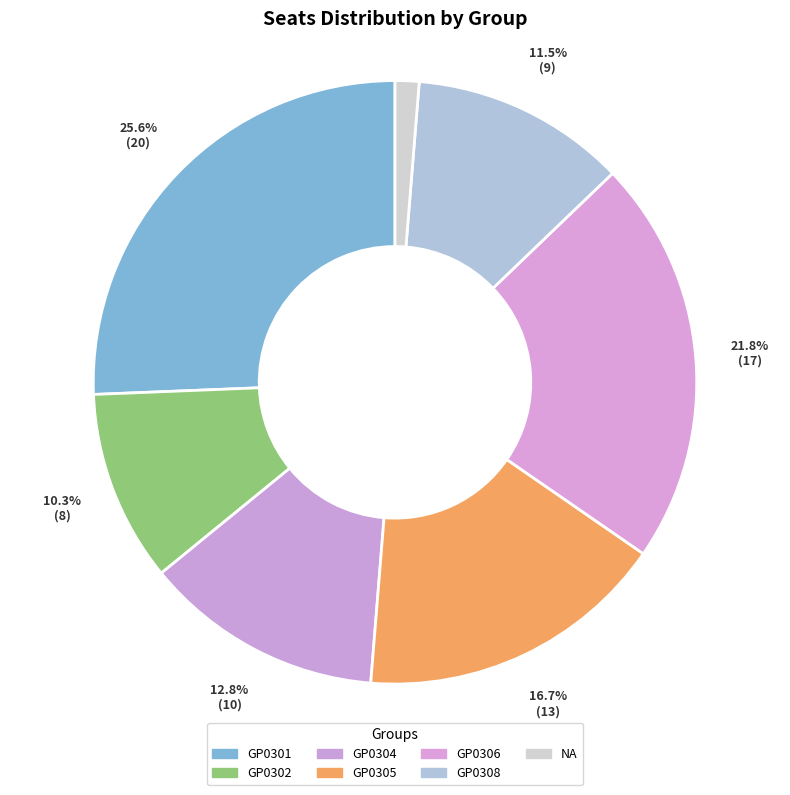

Combined, what portion of the pie is GP0304 and GP0301?

38.5%